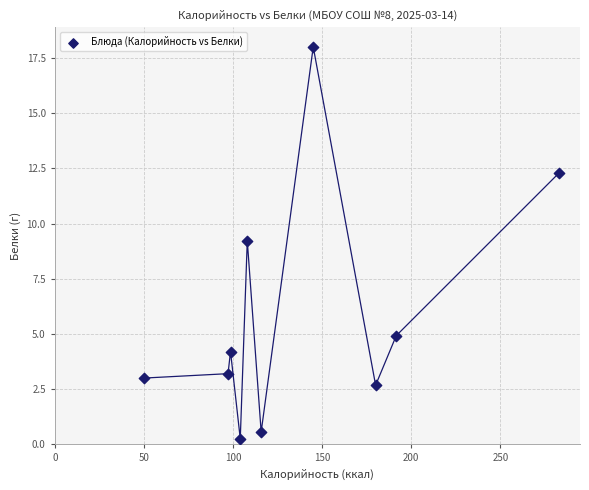

What Y value in the scatter plot is closest to 9?

9.2